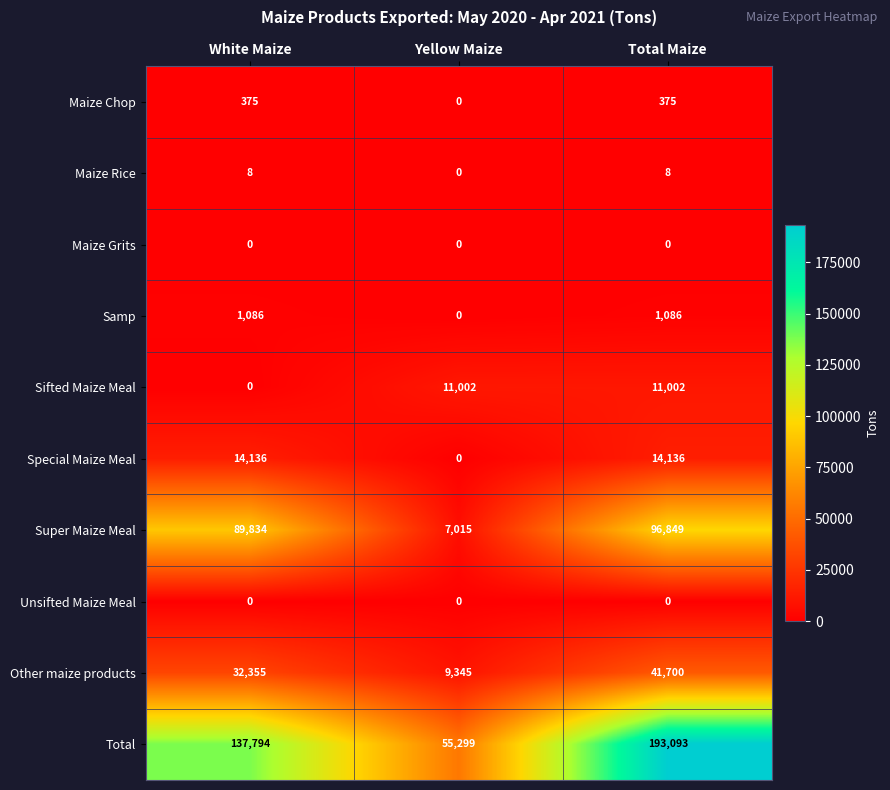

Which series has the widest spread of values?

Total